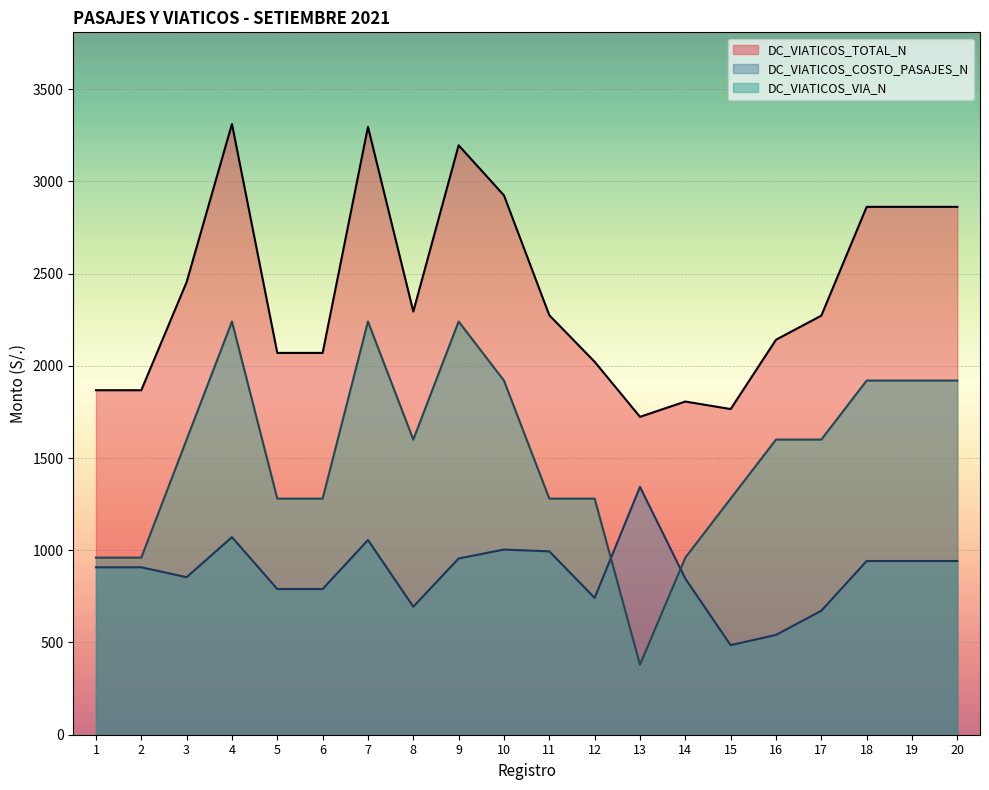

Which series has the largest total across all categories?

DC_VIATICOS_TOTAL_N